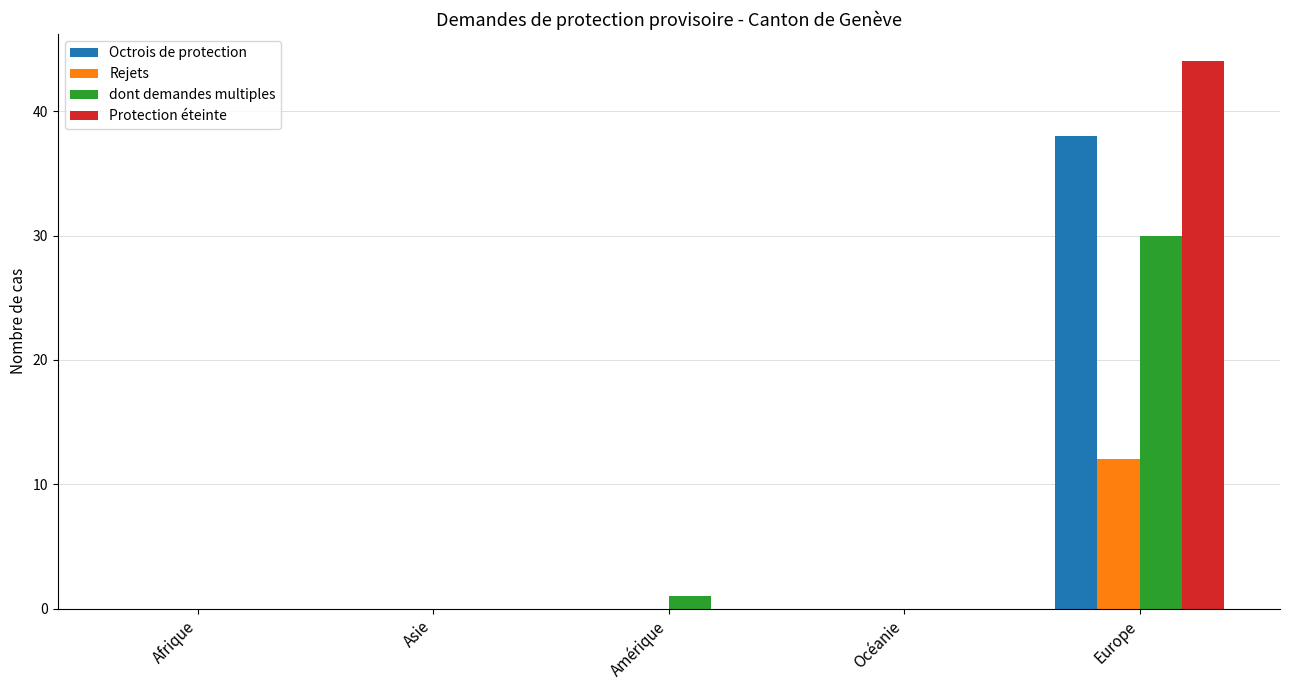

True or false: Octrois de protection has a value of -19 at Asie.

False